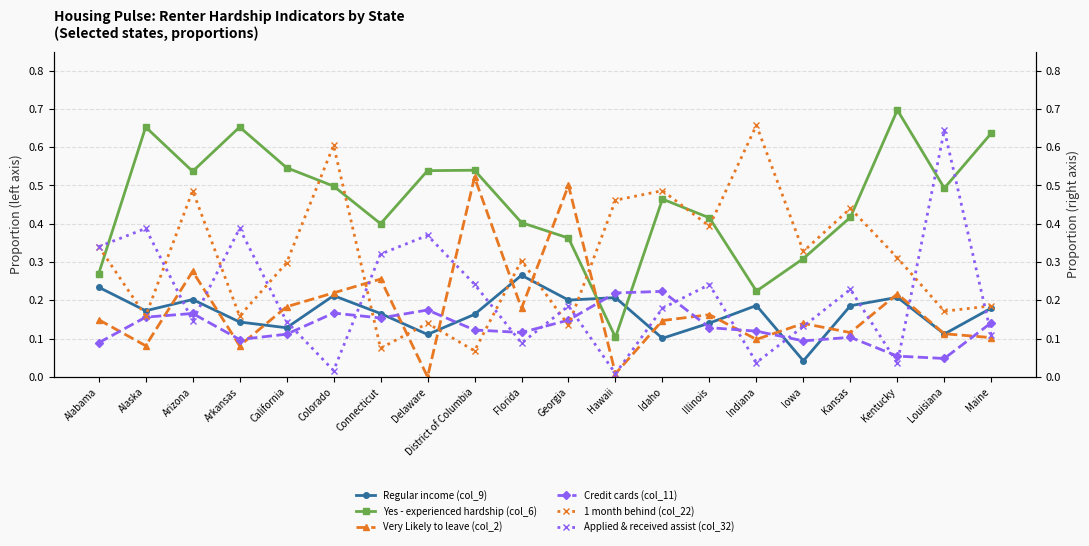

What is the sum of all Applied & received assist (col_32) values?

4.2